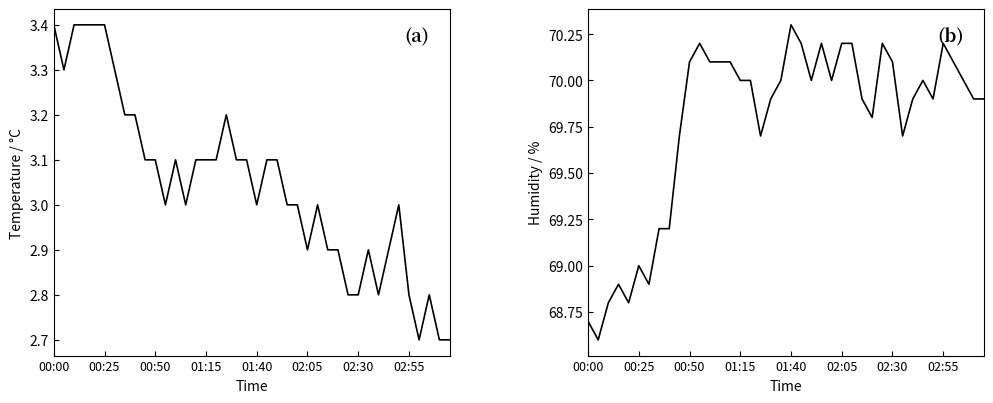

Reading left to right, extract all data points from this chart.

temperature: 3.4	3.3	3.4	3.4	3.4	3.4	3.3	3.2	3.2	3.1	3.1	3.0	3.1	3.0	3.1	3.1	3.1	3.2	3.1	3.1	3.0	3.1	3.1	3.0	3.0	2.9	3.0	2.9	2.9	2.8	2.8	2.9	2.8	2.9	3.0	2.8	2.7	2.8	2.7	2.7
humidity: 68.7	68.6	68.8	68.9	68.8	69.0	68.9	69.2	69.2	69.7	70.1	70.2	70.1	70.1	70.1	70.0	70.0	69.7	69.9	70.0	70.3	70.2	70.0	70.2	70.0	70.2	70.2	69.9	69.8	70.2	70.1	69.7	69.9	70.0	69.9	70.2	70.1	70.0	69.9	69.9